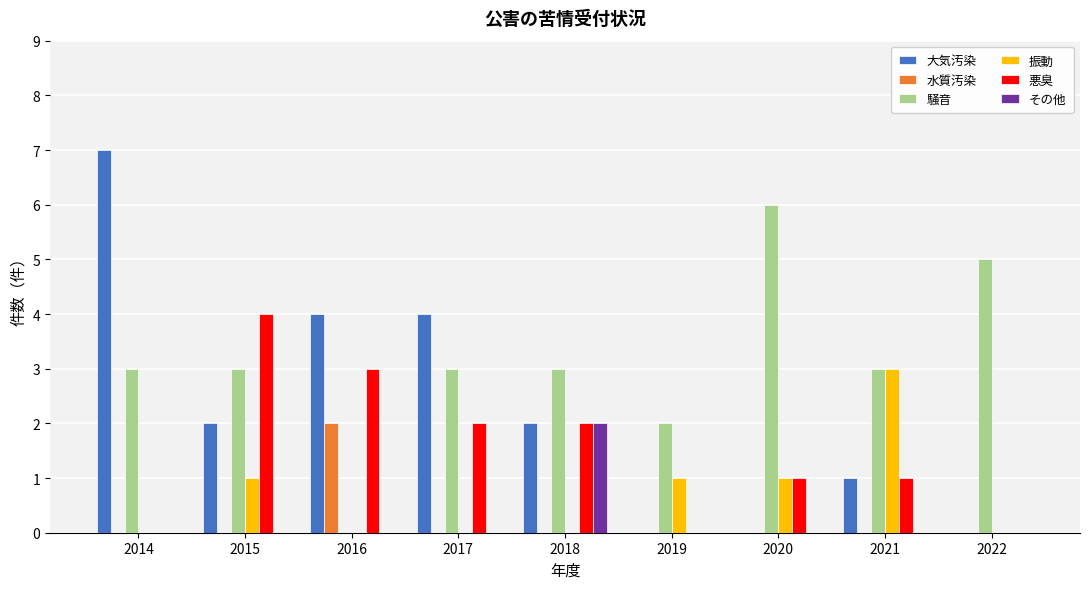

True or false: 悪臭 has a value of 1 at 2018.

False